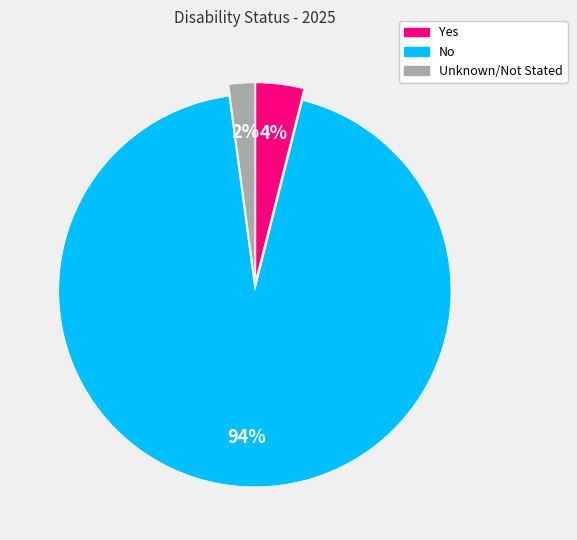

Does any single category account for the majority?

Yes